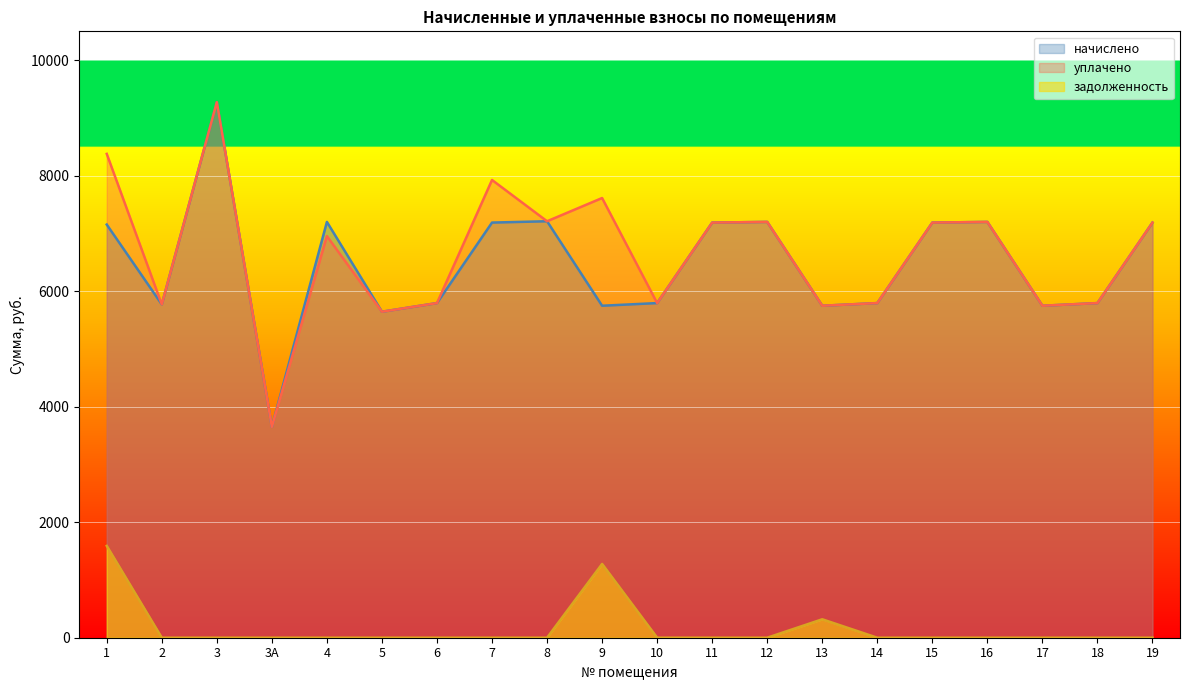

Which category has the highest value in the начислено series?

3